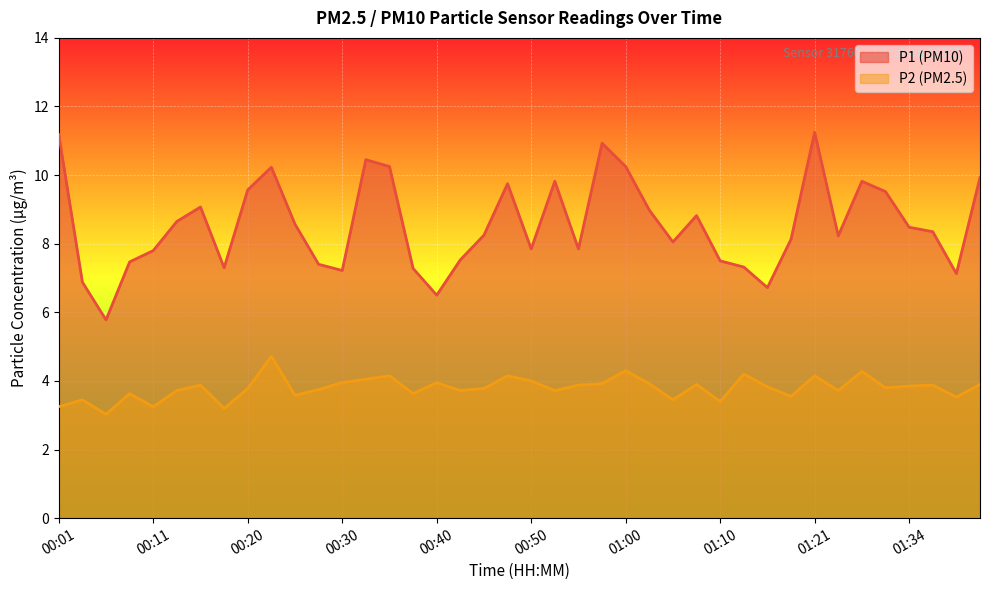

In P1, how many points are lower than both neighbors (excluding endpoints)?

10